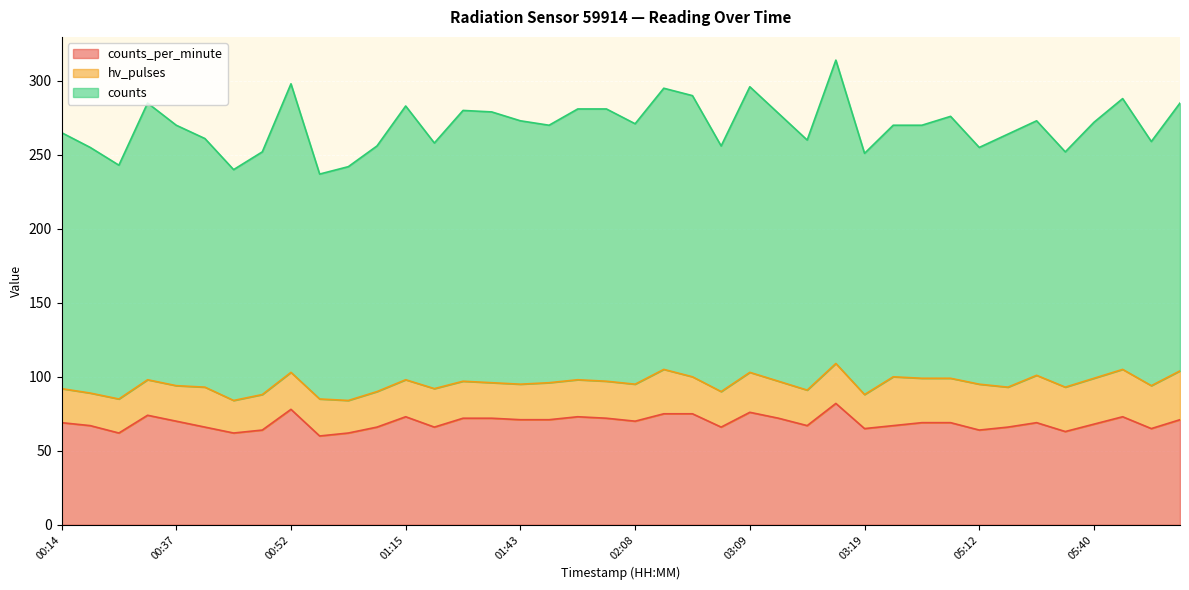

Which series has the largest total across all categories?

counts